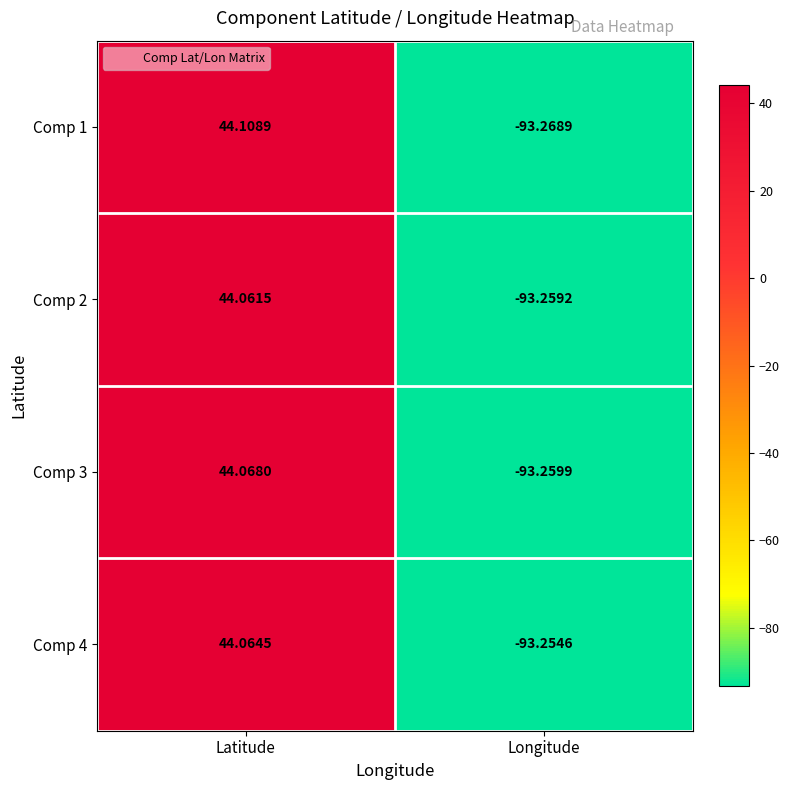

Rank the series at Latitude from lowest to highest value.

Comp 2, Comp 4, Comp 3, Comp 1